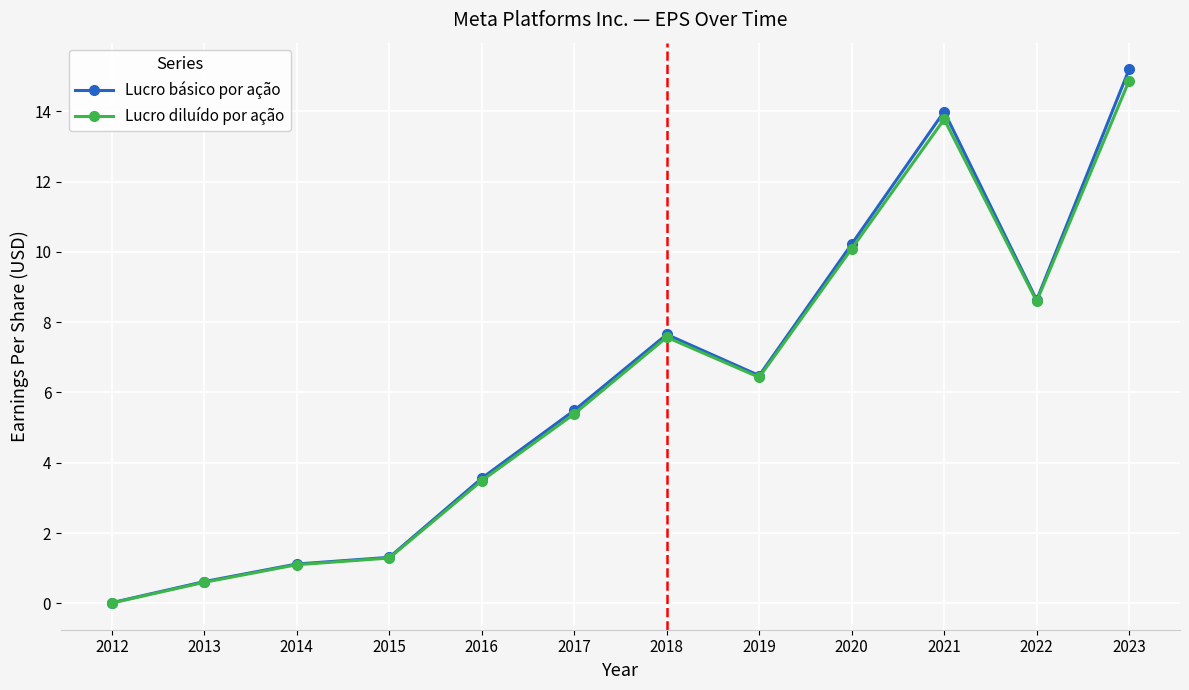

Rank the categories by Lucro básico por ação value from highest to lowest.

2023, 2021, 2020, 2022, 2018, 2019, 2017, 2016, 2015, 2014, 2013, 2012